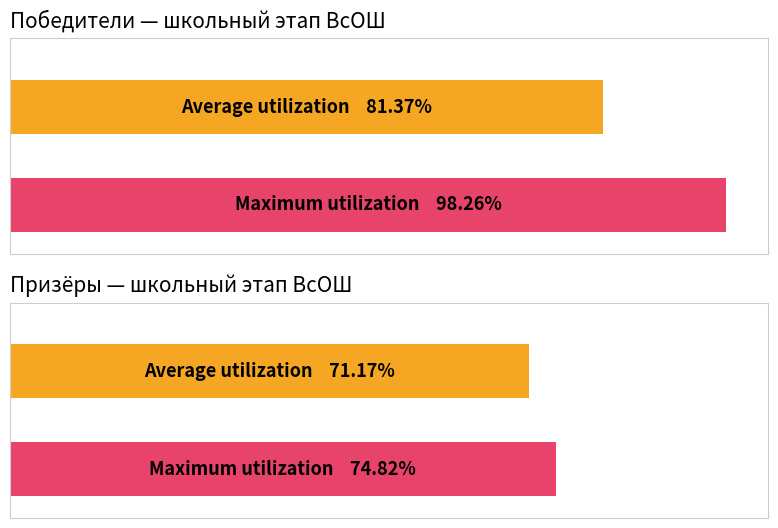

Is it true that Победитель equals 27 at 1?

False